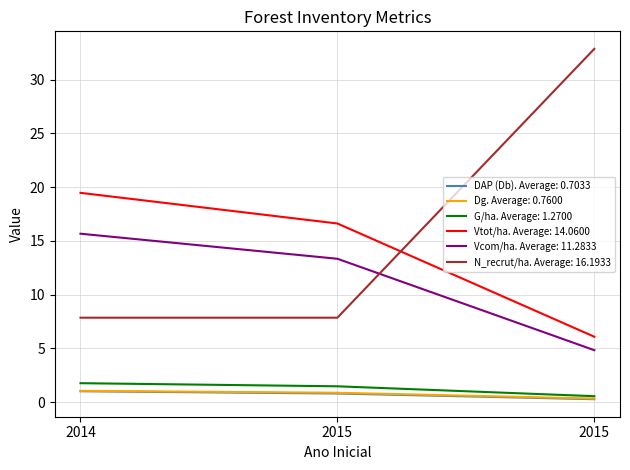

At 2015, list the series in order from largest to smallest.

Vtot/ha, Vcom/ha, N_recrut/ha, G/ha, Dg, DAP (Db)